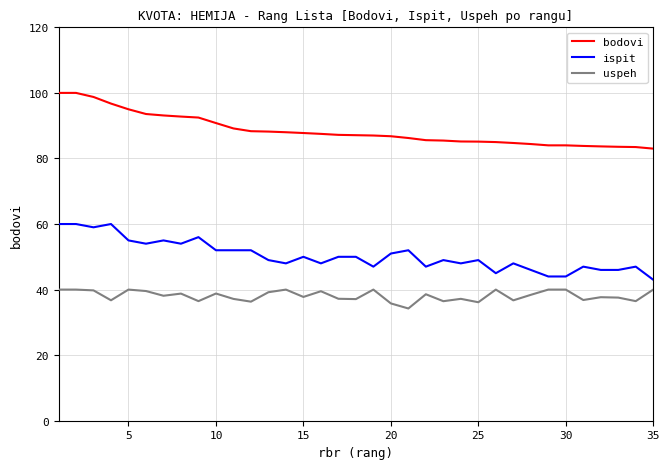

What is the difference between the maximum and minimum values in the ispit series?

17.0